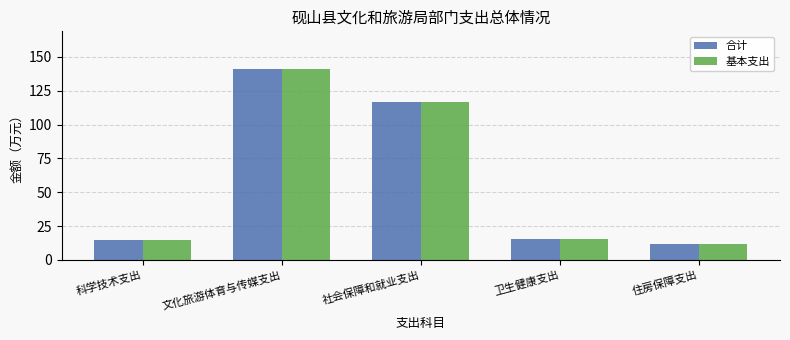

What is the maximum value shown in the chart?

140.8